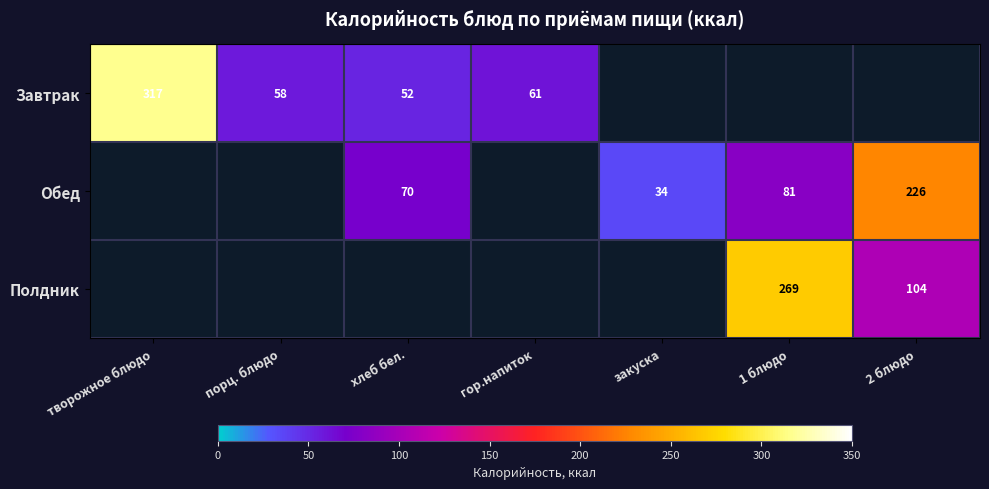

What is the sum of the Обед values at 2 блюдо and хлеб бел.?

296